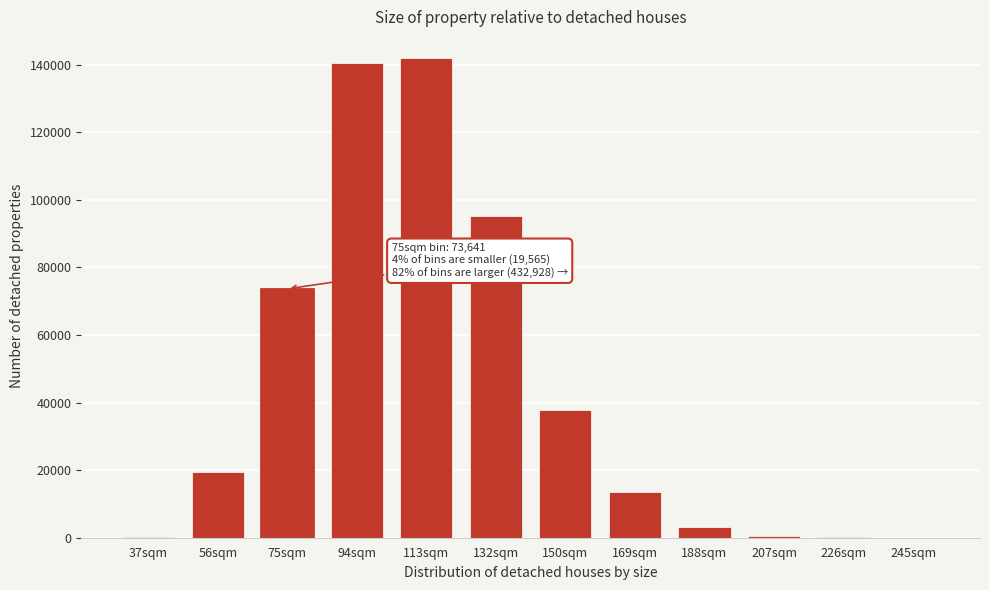

What is the greatest value displayed?

141921